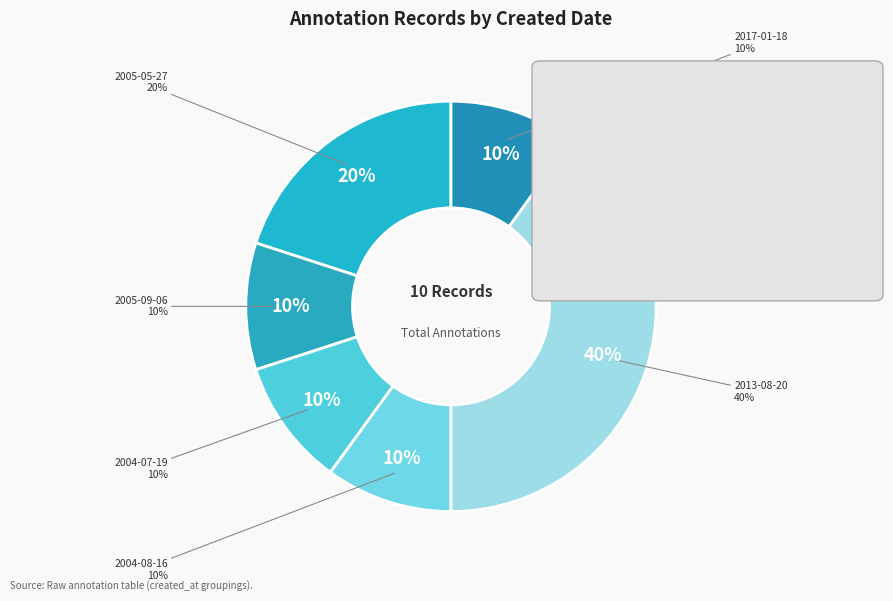

What is the ratio of the value at 2004-07-19 (id:15932) to the value at 2005-09-06 (id:15919)?

1.0